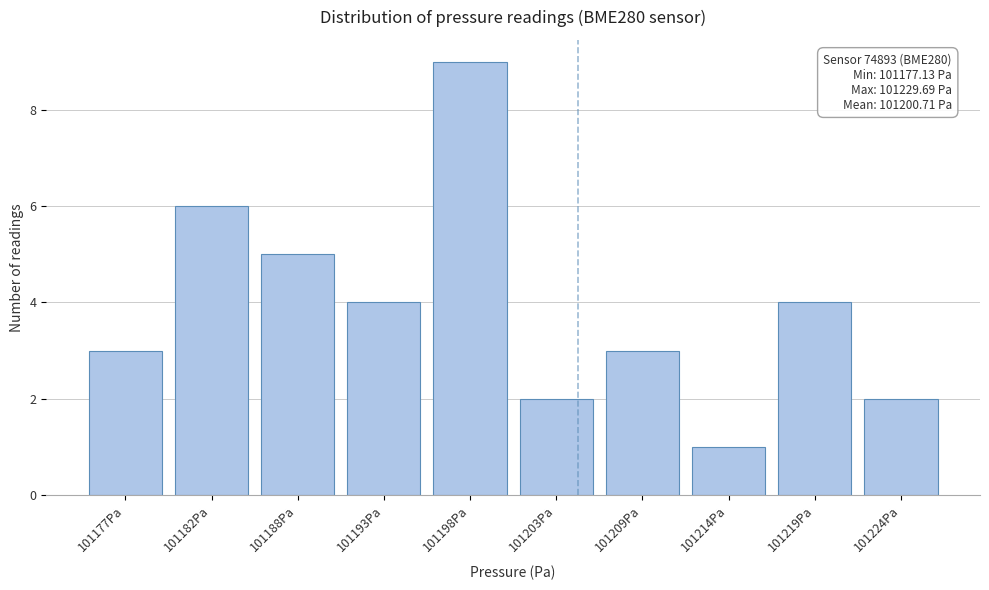

Reading left to right, list all the values displayed in this chart.

101177Pa=3	101182Pa=6	101188Pa=5	101193Pa=4	101198Pa=9	101203Pa=2	101209Pa=3	101214Pa=1	101219Pa=4	101224Pa=2